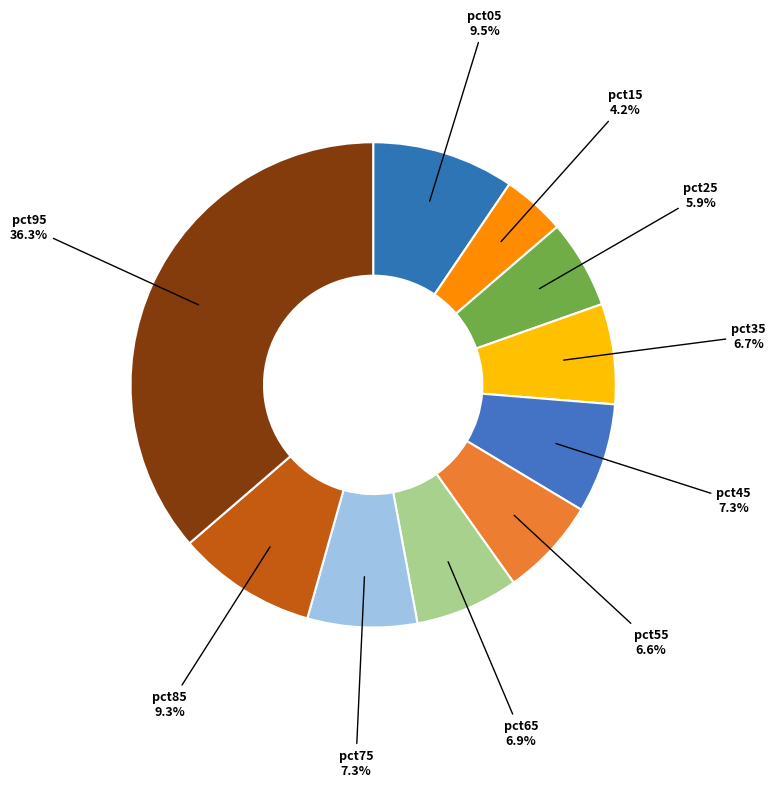

Which category has the biggest portion of the pie?

pct95